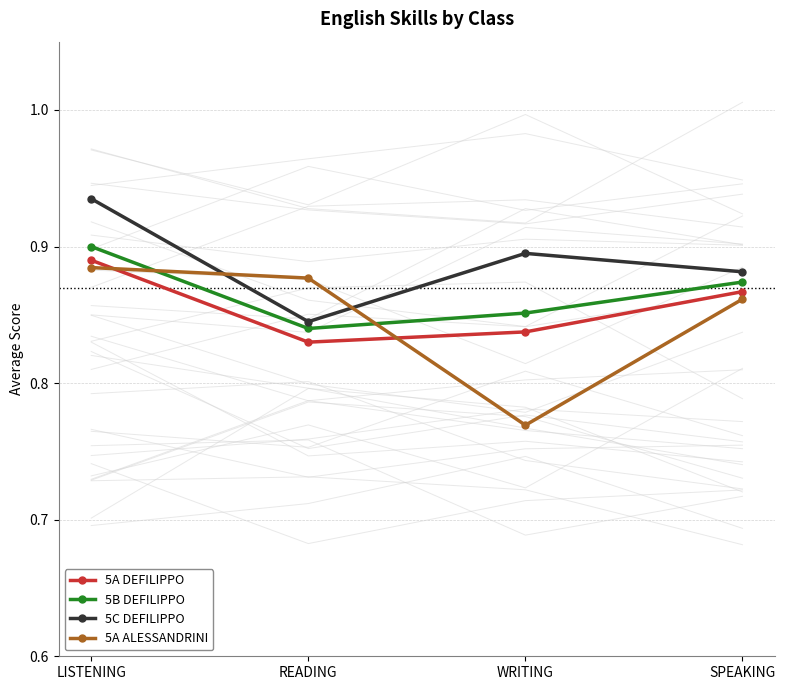

Where do 5A ALESSANDRINI and 5C DEFILIPPO first cross each other?

LISTENING and READING